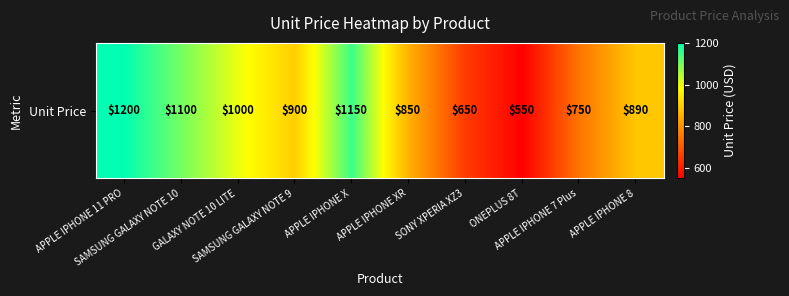

Is it true that the value at APPLE IPHONE 7 Plus is 750?

True